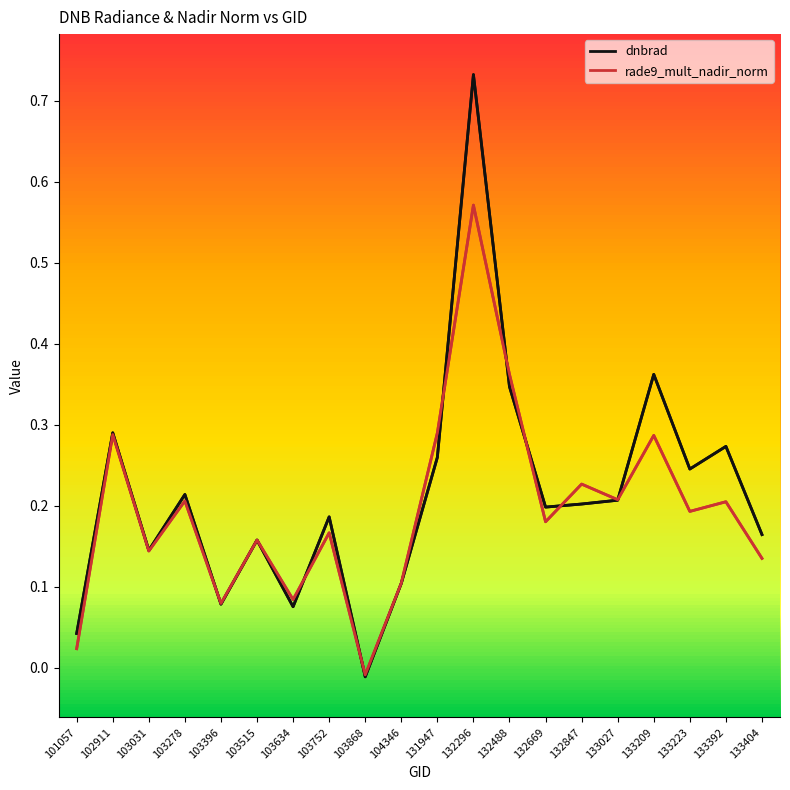

The rade9_mult_nadir_norm series shows 0.1 at 103396. True or false?

True